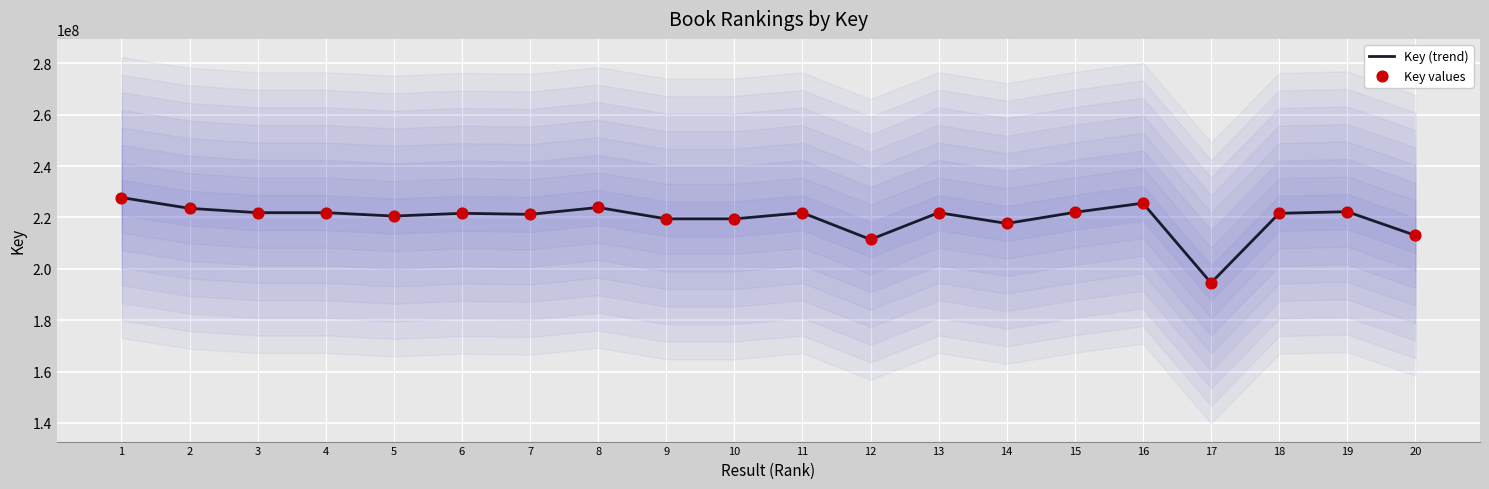

Which series has the largest total across all categories?

Key (trend)